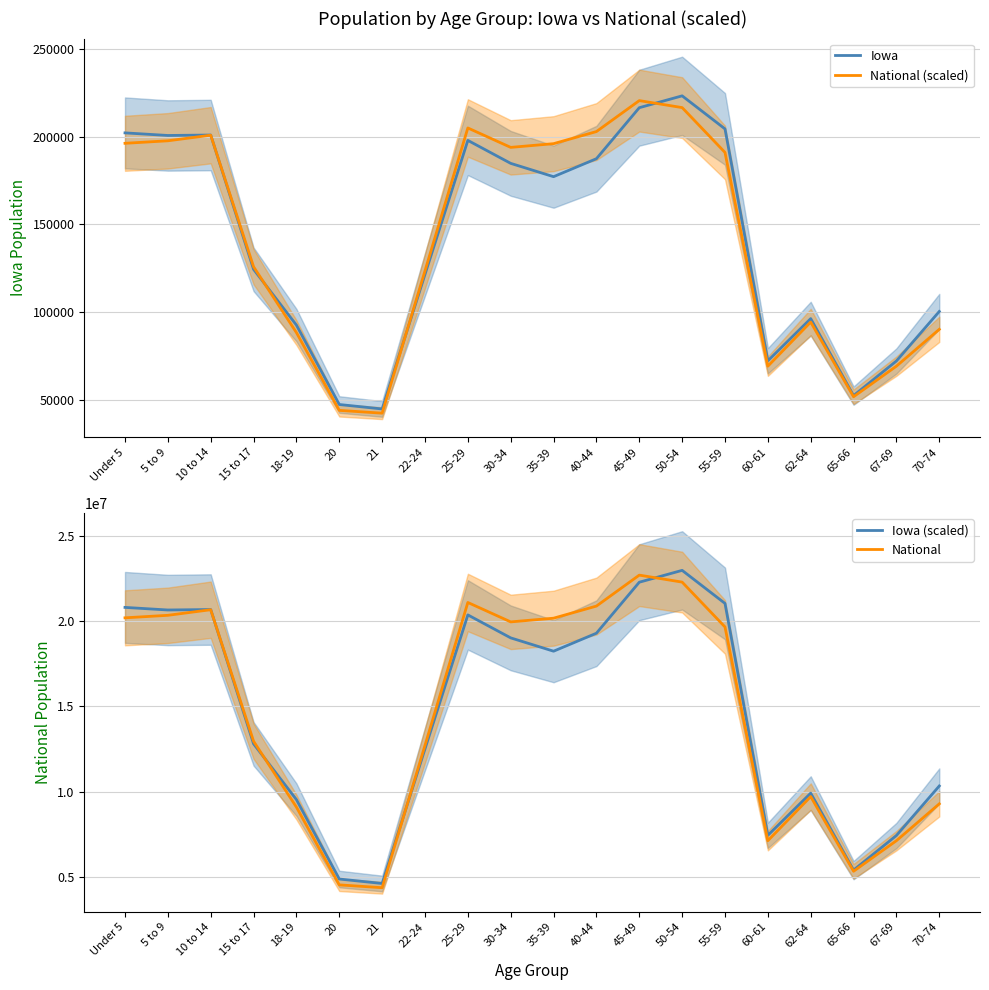

How many data points in National (scaled) are above 190970?

10